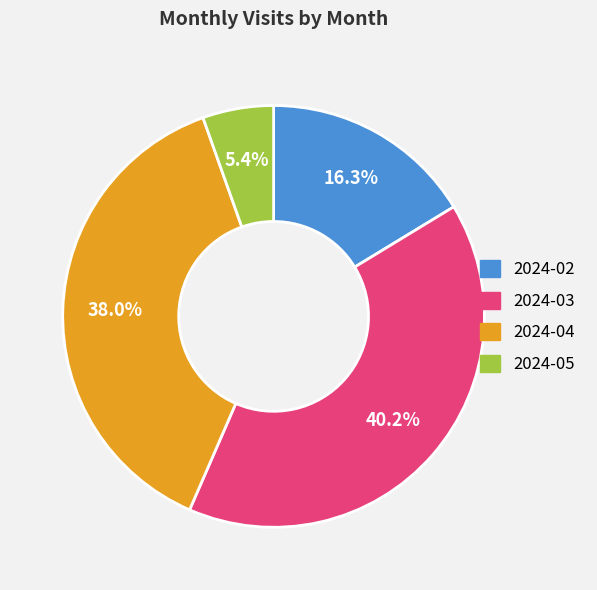

How many slices are in this pie chart?

4